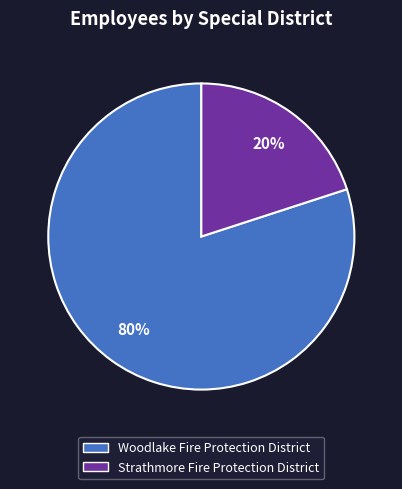

What percentage is the Strathmore Fire Protection District slice, to the nearest percent?

20%